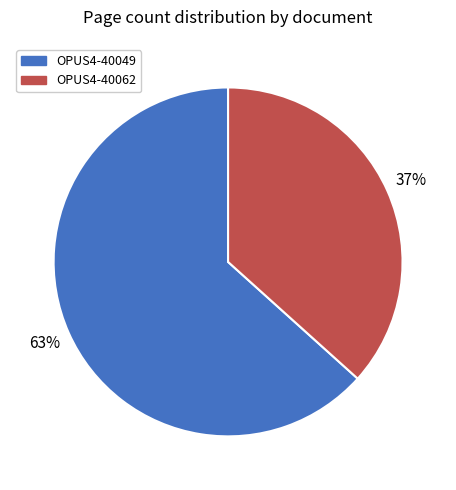

To the nearest percent, what is the average slice percentage?

50%